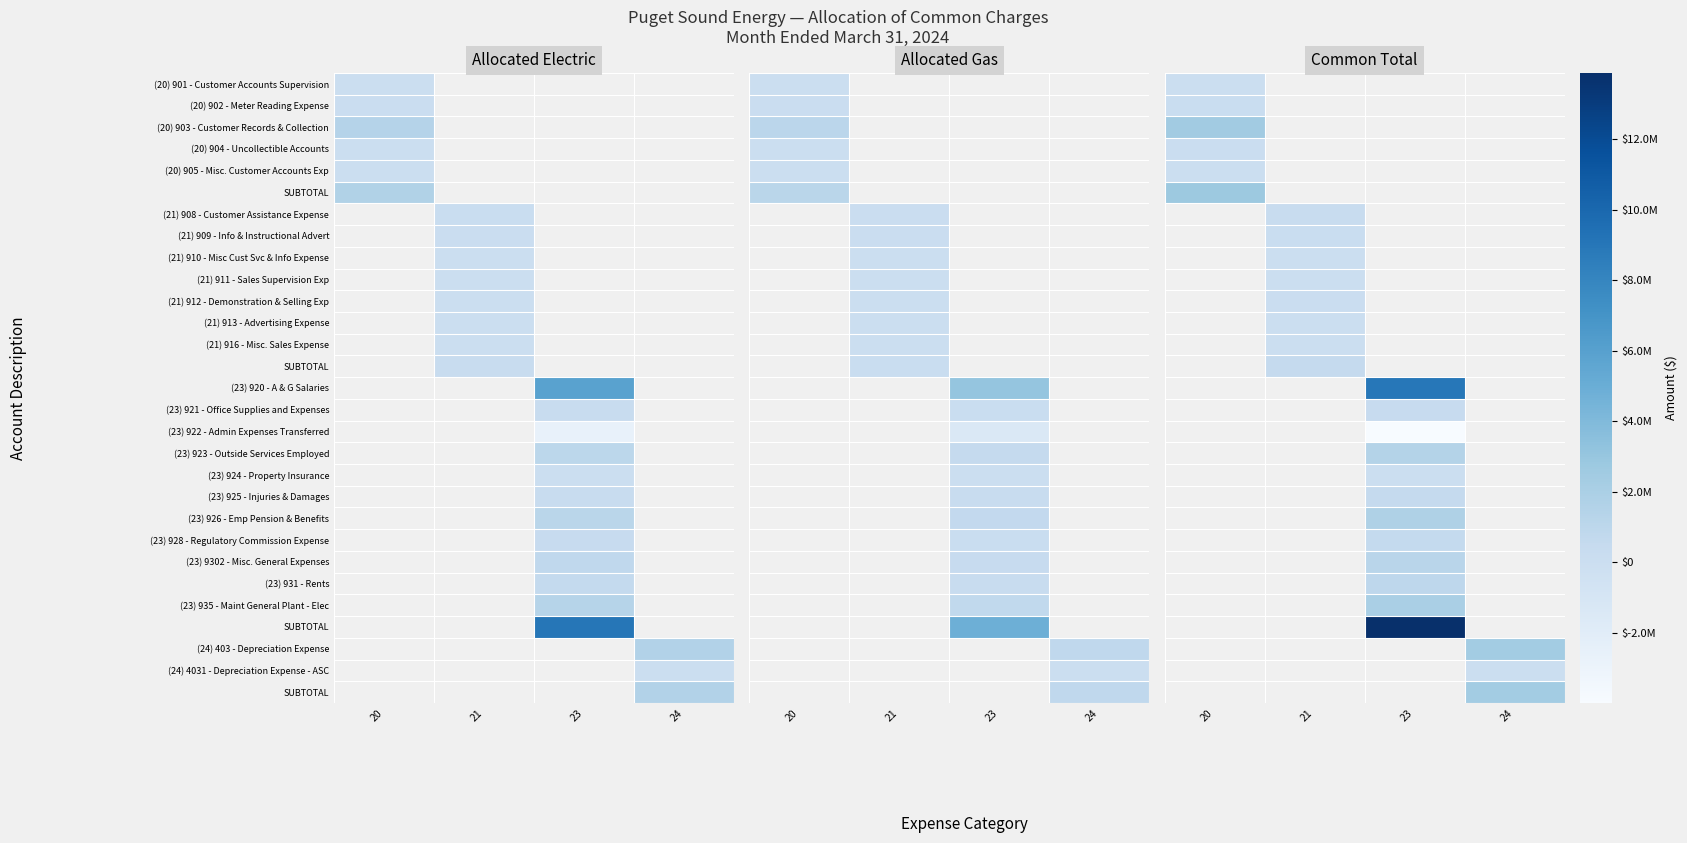

At which category does the chart reach its peak across all series?

23